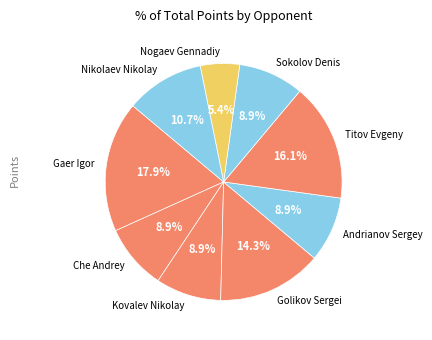

Does Kovalev Nikolay represent more than half of the total?

No